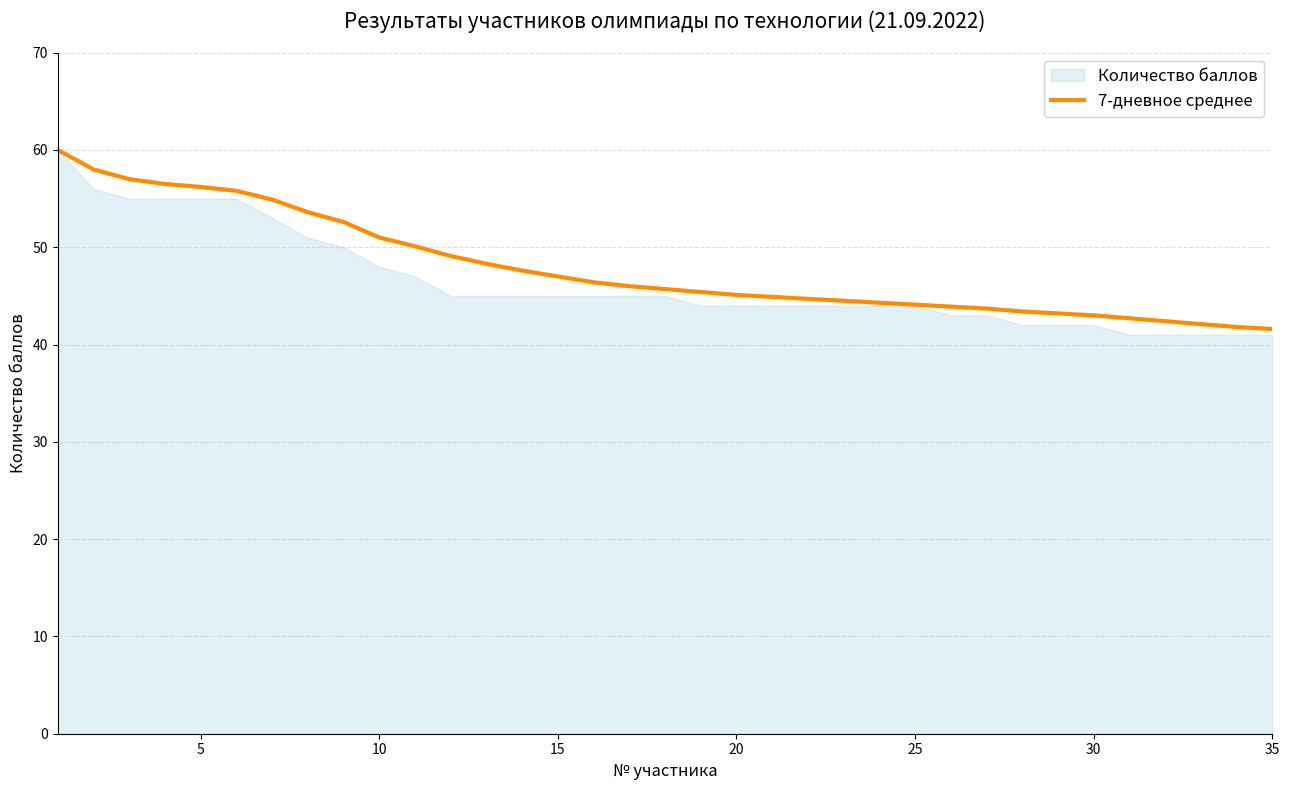

What is the greatest value displayed?

60.0